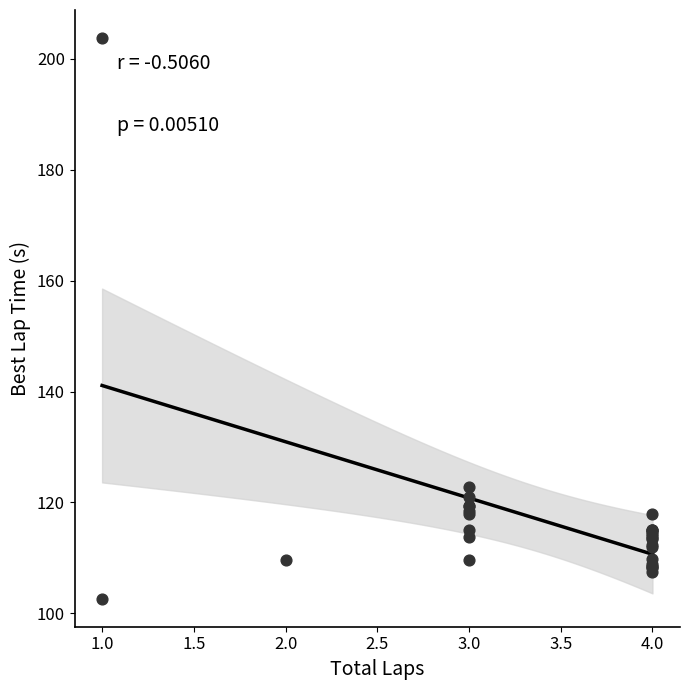

What Y value in the scatter plot is closest to 153?

122.7